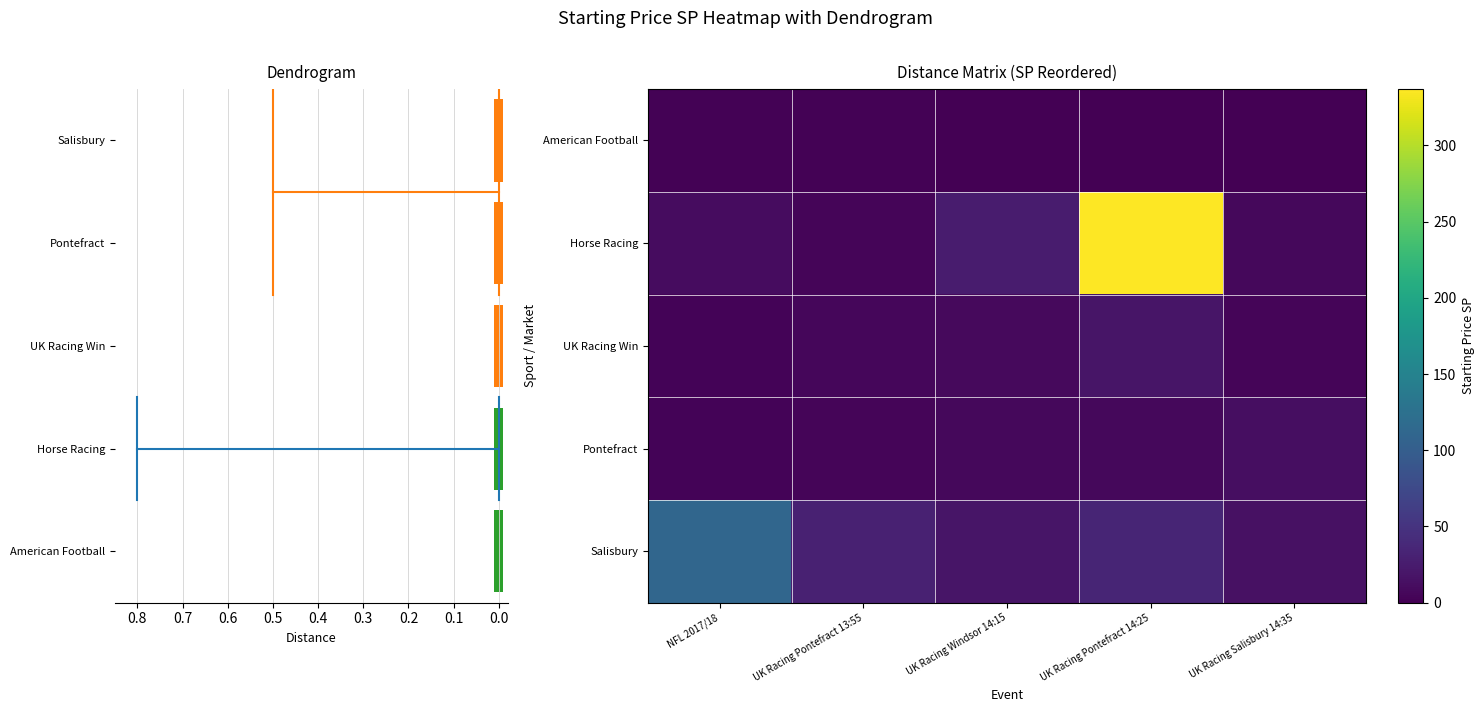

Between UK Racing Salisbury 14:35 and UK Racing Pontefract 14:25, which is larger?

UK Racing Salisbury 14:35